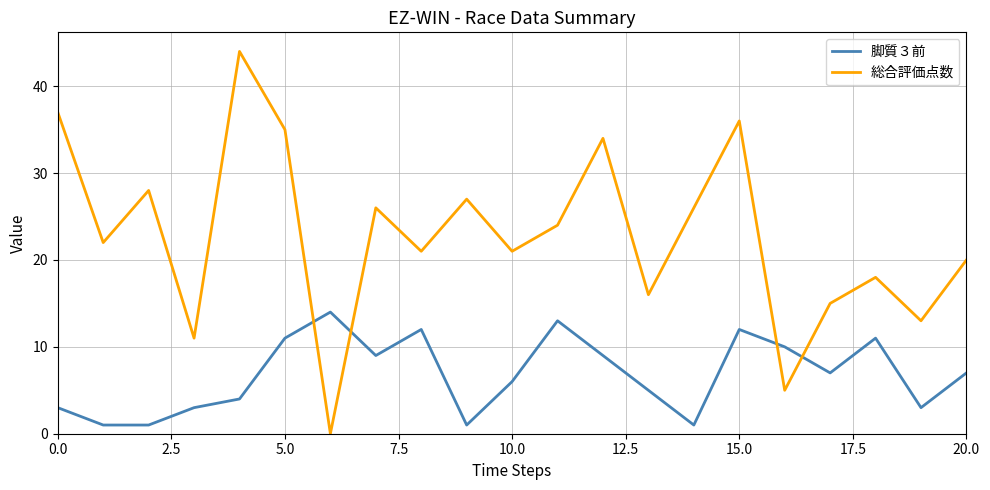

What is the maximum value shown in the chart?

44